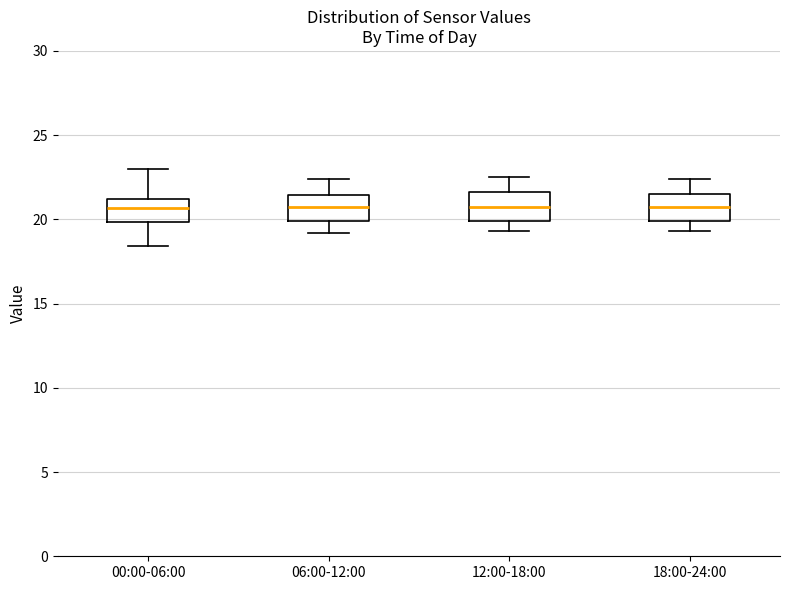

Reading left to right, read every box against the y-axis: the position of its median line, the range the box covers, and the ends of its whiskers. The values are not printed on the chart, so give them approximately, as read against the axis.

00:00-06:00: median 20.5, box 20.0 to 21.0, whiskers 18.5 to 23.0
06:00-12:00: median 21.0, box 20.0 to 21.5, whiskers 19.0 to 22.5
12:00-18:00: median 21.0, box 20.0 to 21.5, whiskers 19.5 to 22.5
18:00-24:00: median 21.0, box 20.0 to 21.5, whiskers 19.5 to 22.5